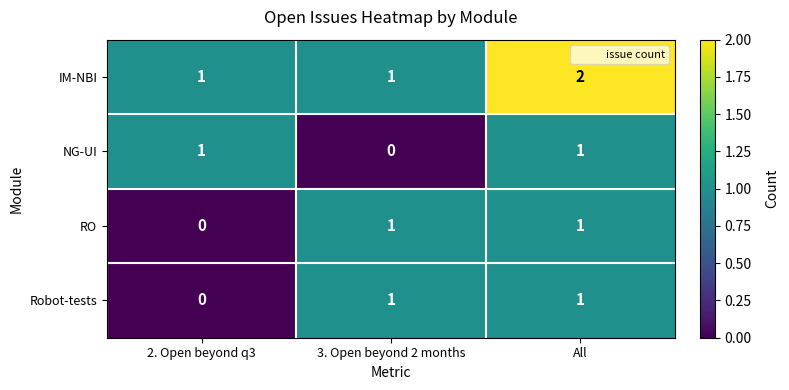

Is it true that Robot-tests equals -1 at 2. Open beyond q3?

False